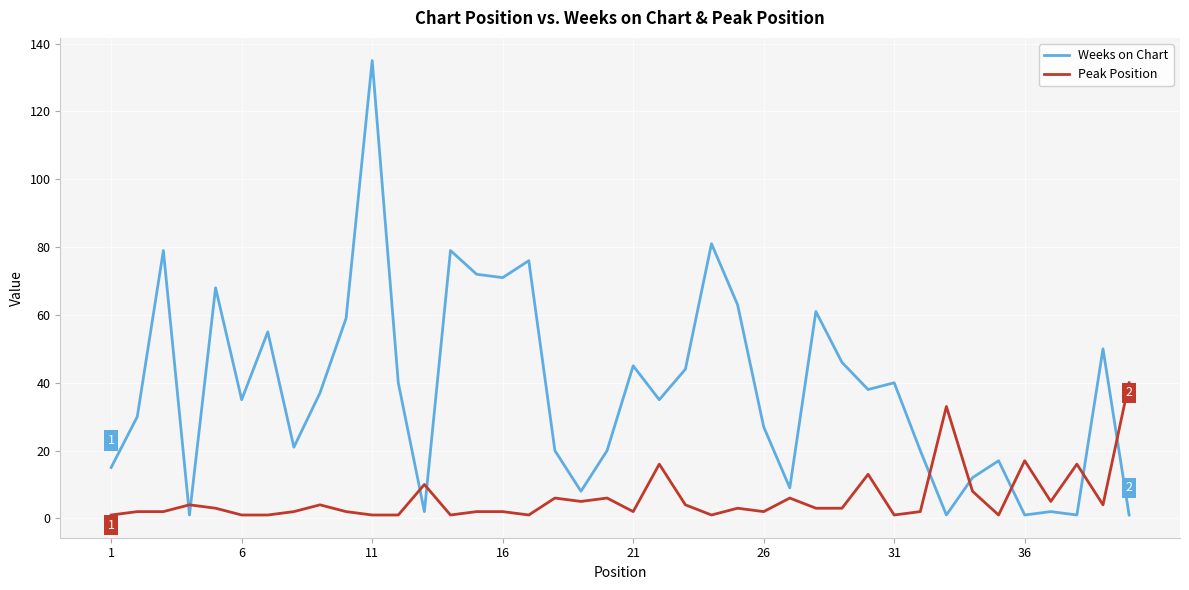

True or false: Peak Position and Weeks on Chart cross at least once.

True